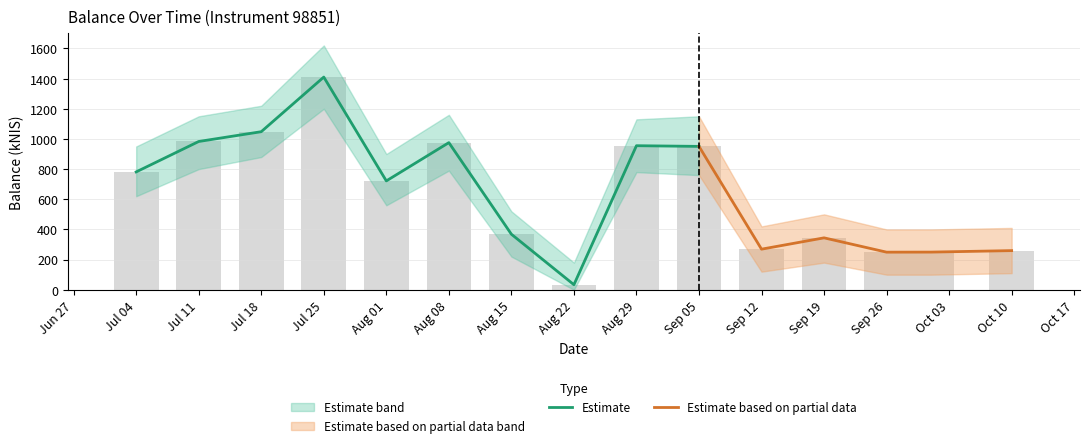

Reading left to right, transcribe all the data shown in this chart.

781.4	983.1	1048.0	1410.1	721.7	975.5	368.2	33.5	955.1	950.6	269.1	344.2	249.2	249.7	259.5